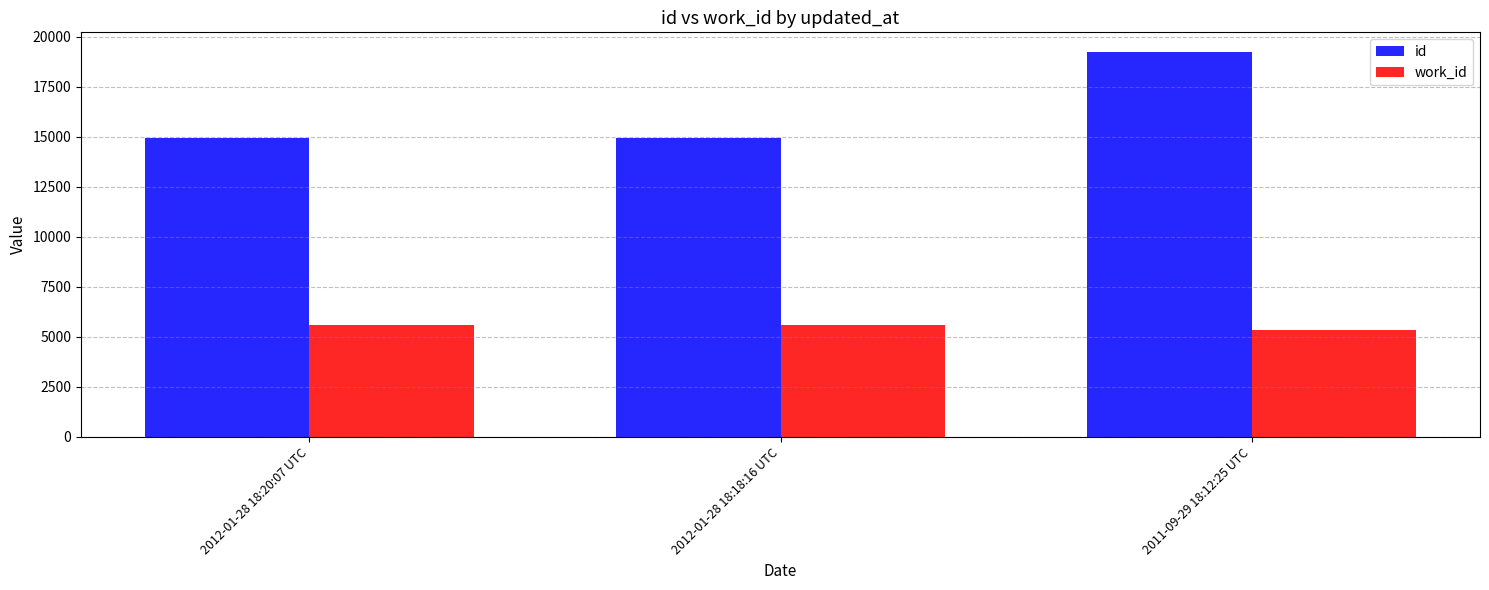

How many groups of bars are there?

3